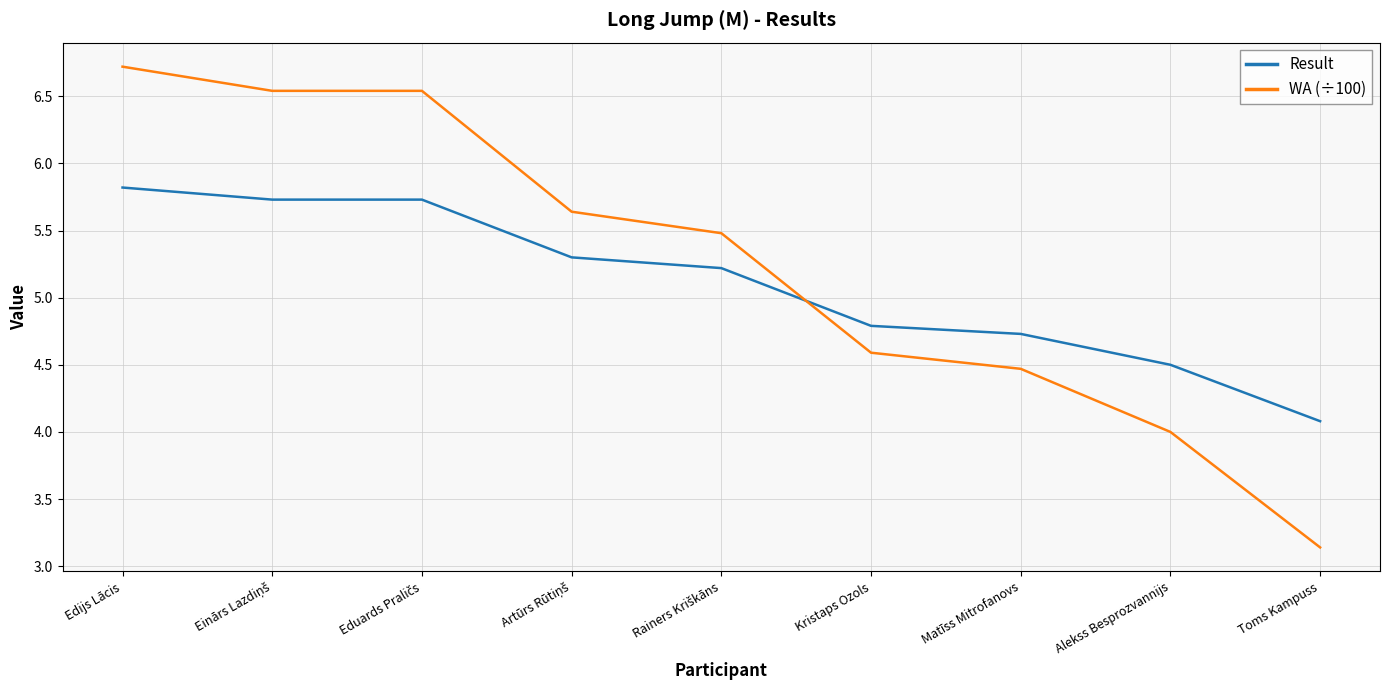

What is the maximum value shown in the chart?

6.7